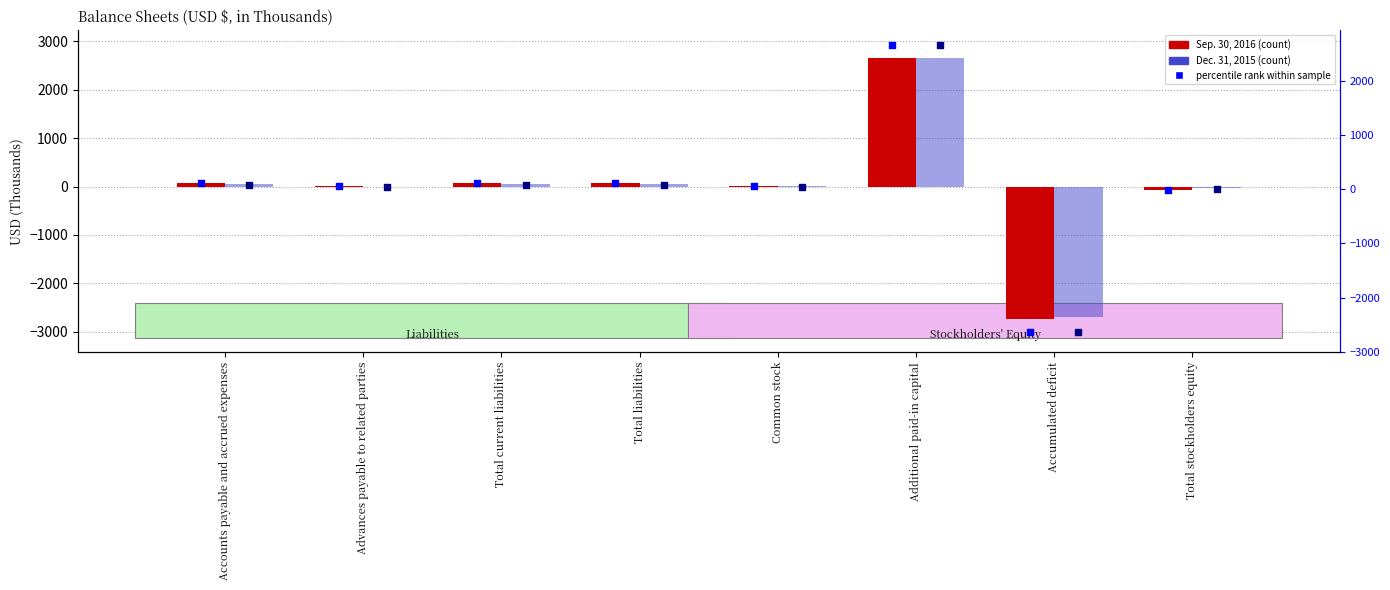

At how many categories does at least one series exceed 688?

1